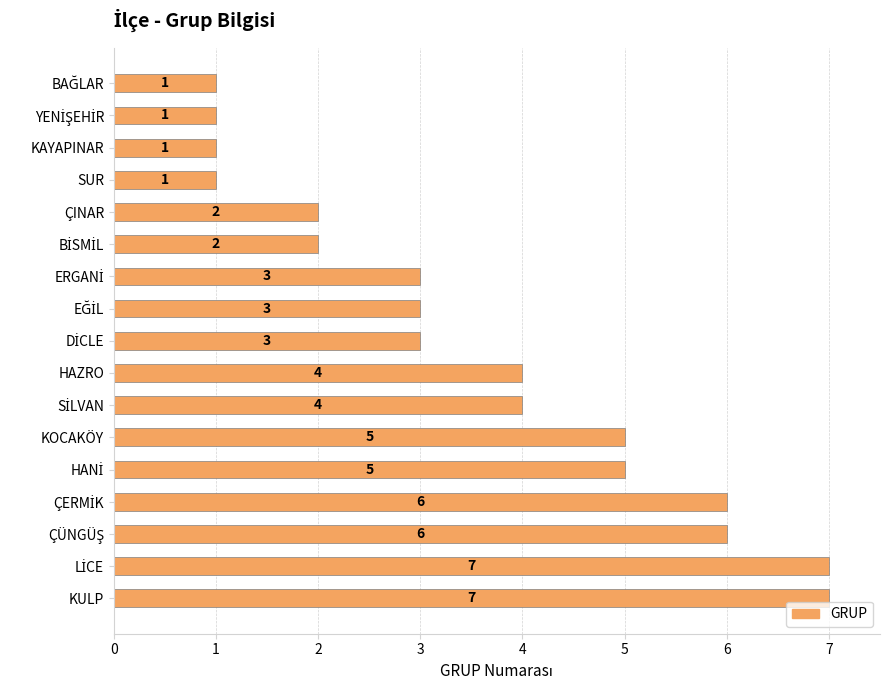

What is the minimum value shown in the chart?

1